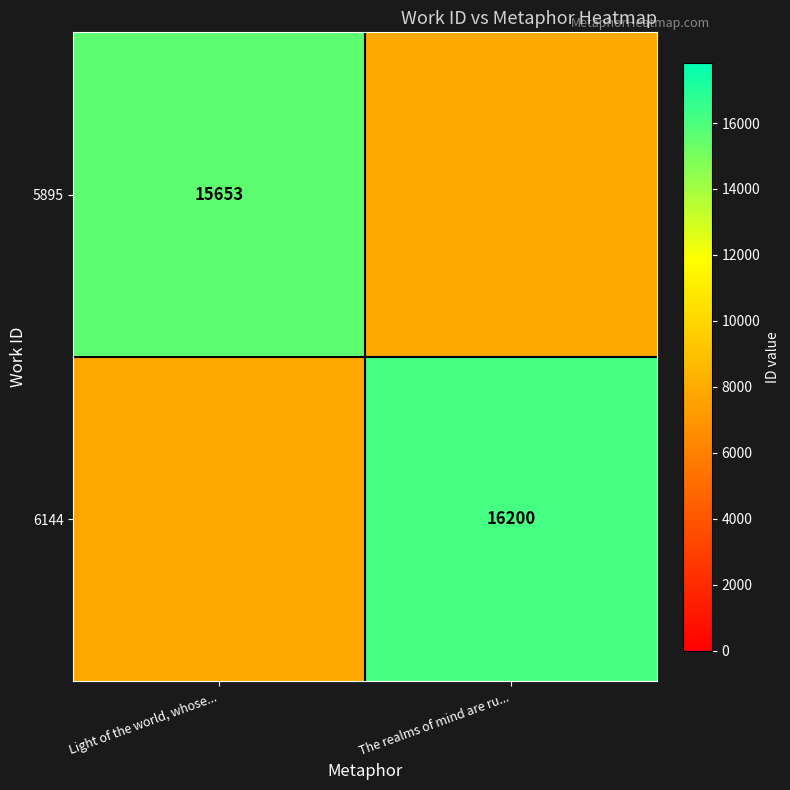

Count the number of data series in this chart.

2